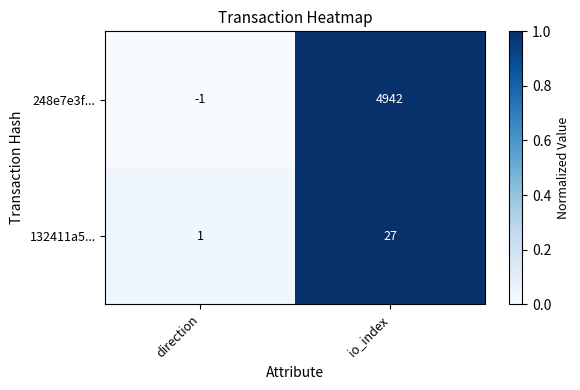

The value of 248e7e3f... at io_index is 8161. True or false?

False